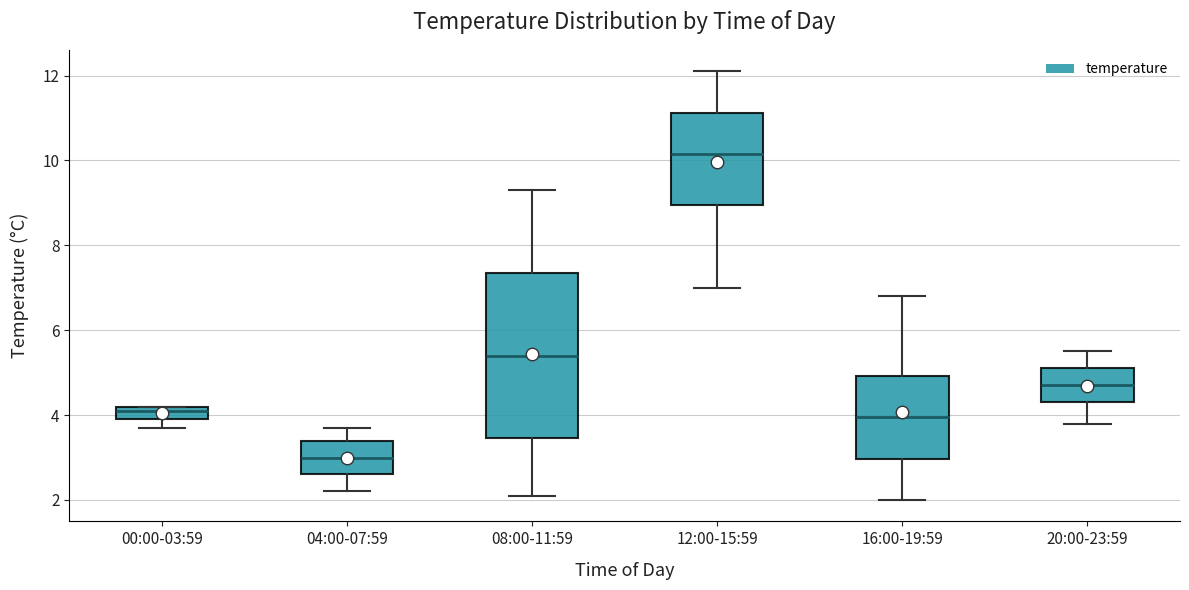

Comparing the boxes themselves (not the whiskers), which one is the tallest?

08:00-11:59